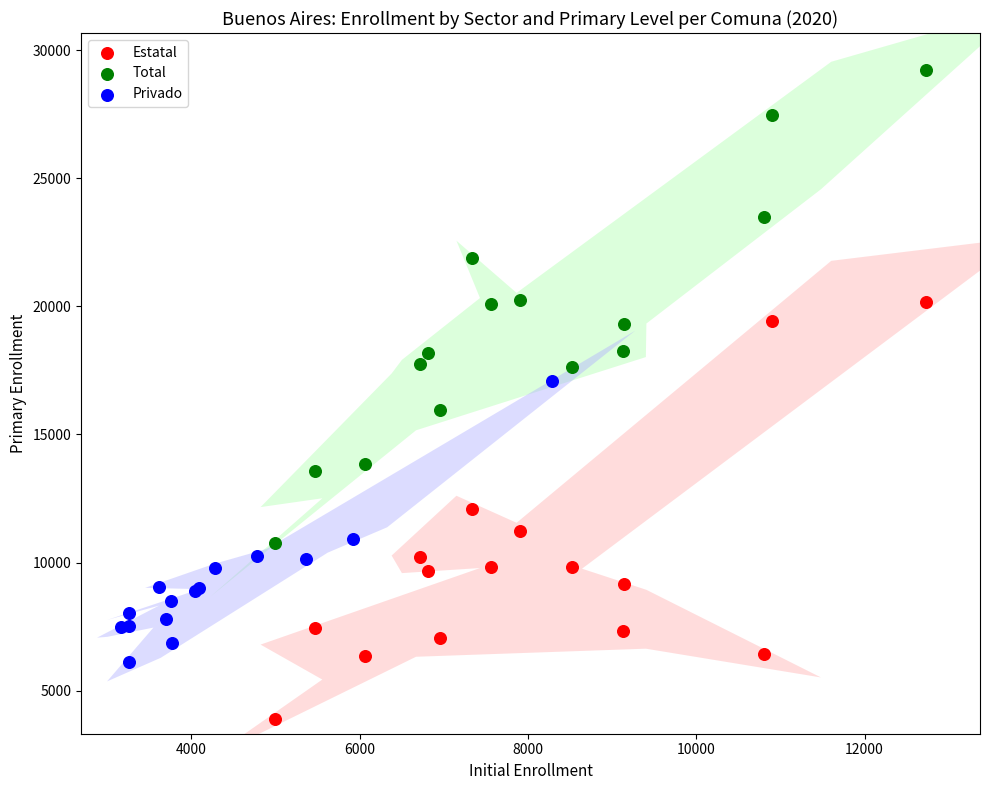

Which series contains the lowest Y value?

Estatal